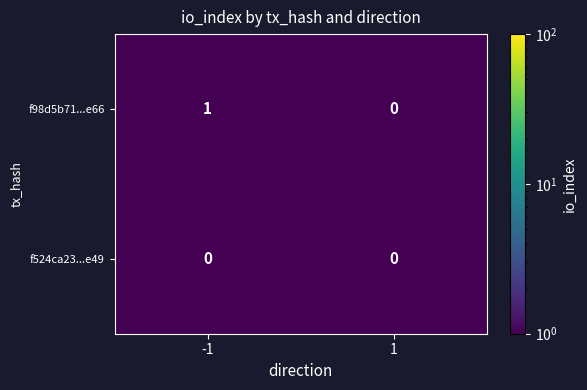

Is the value of f524ca23...e49 at -1 greater than the value of f98d5b71...e66 at -1?

No